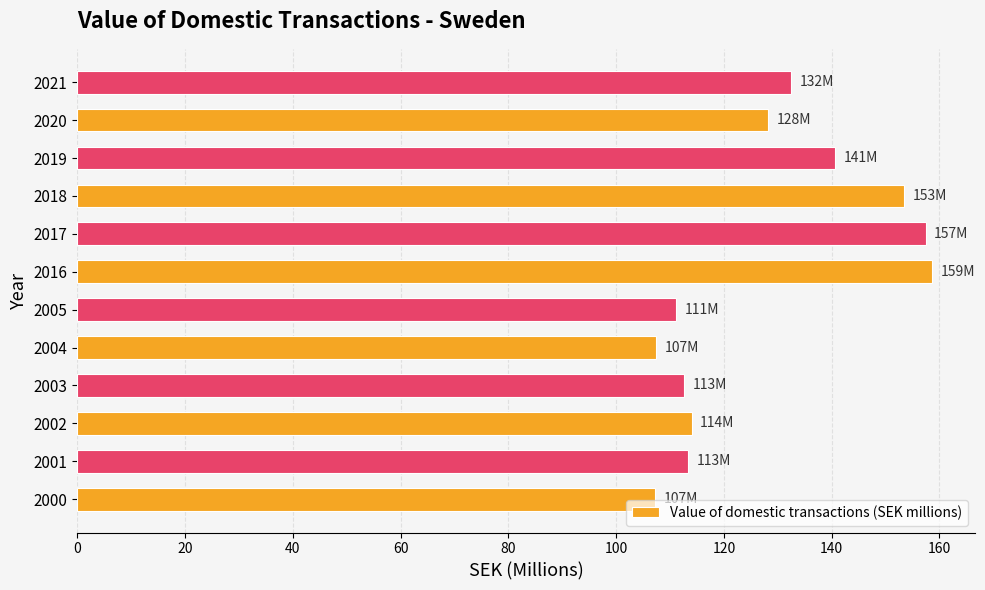

What is the ratio of the value at 2004 to the value at 2005?

1.0